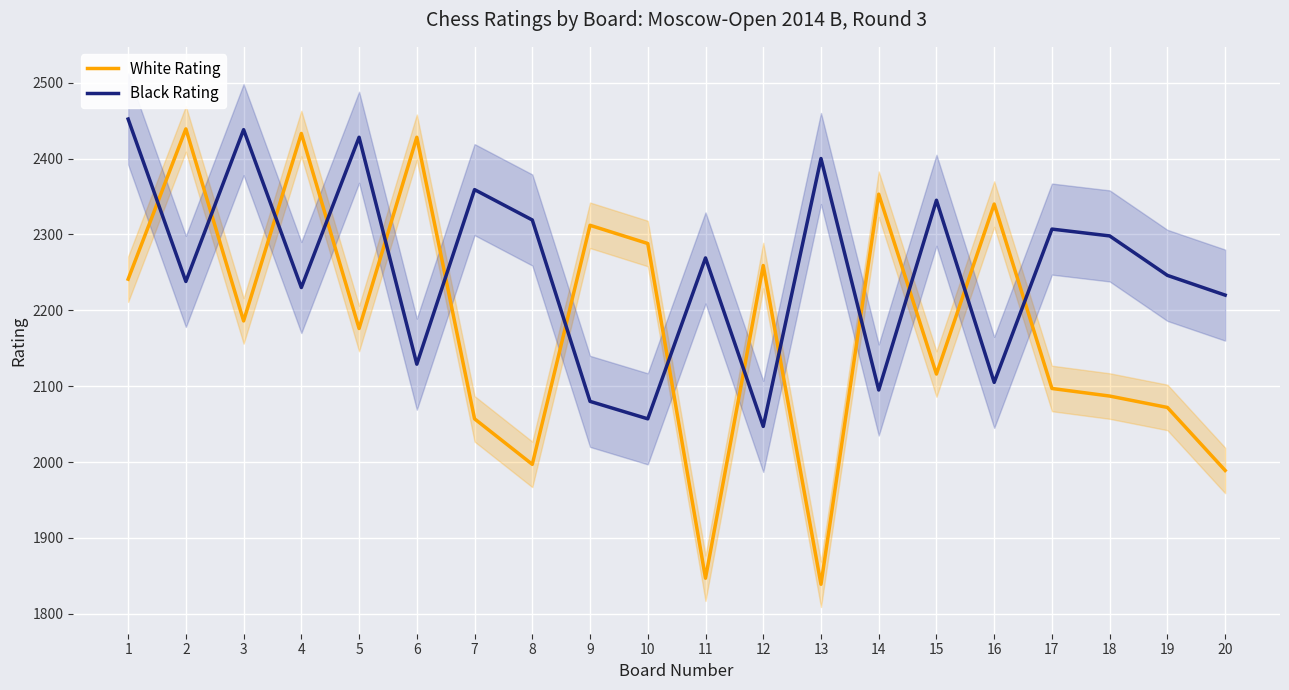

How many values in the Black Rating series are below 2269?

10